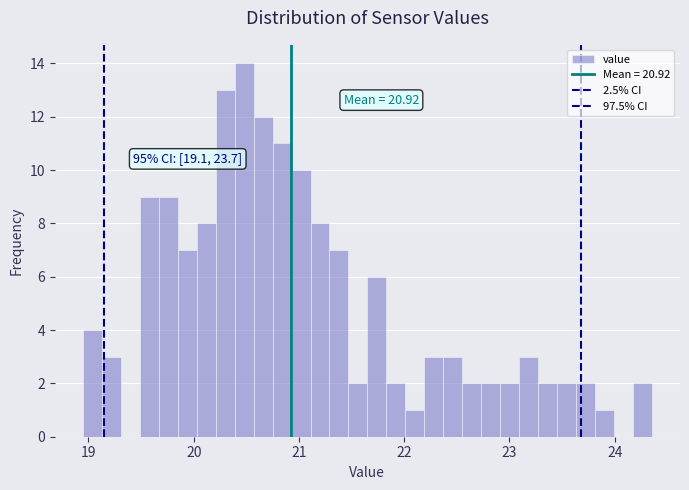

Read against the x-axis, roughly where is the centre of the tallest bar?

20.5